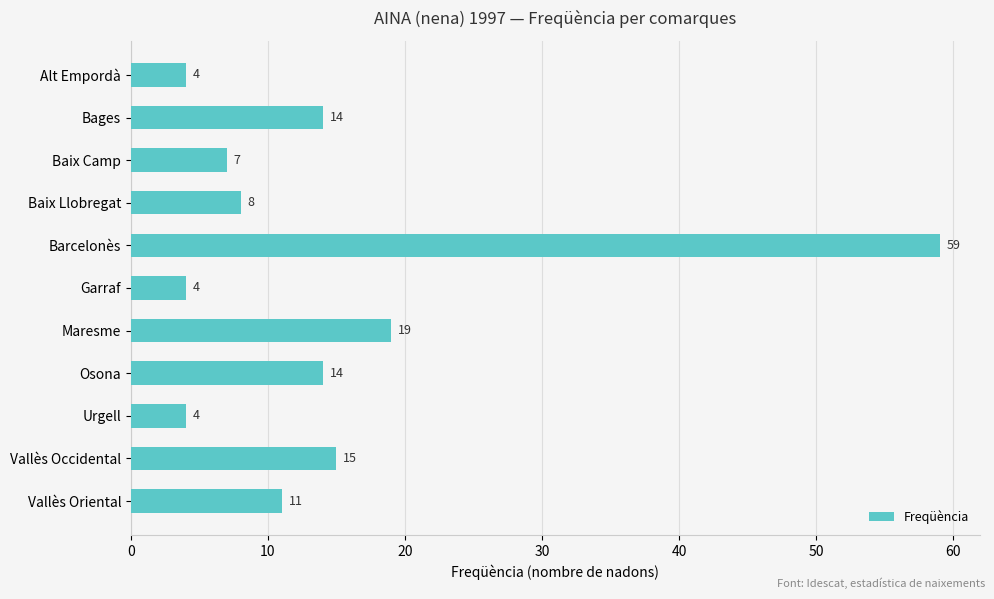

What is the smallest value displayed?

4